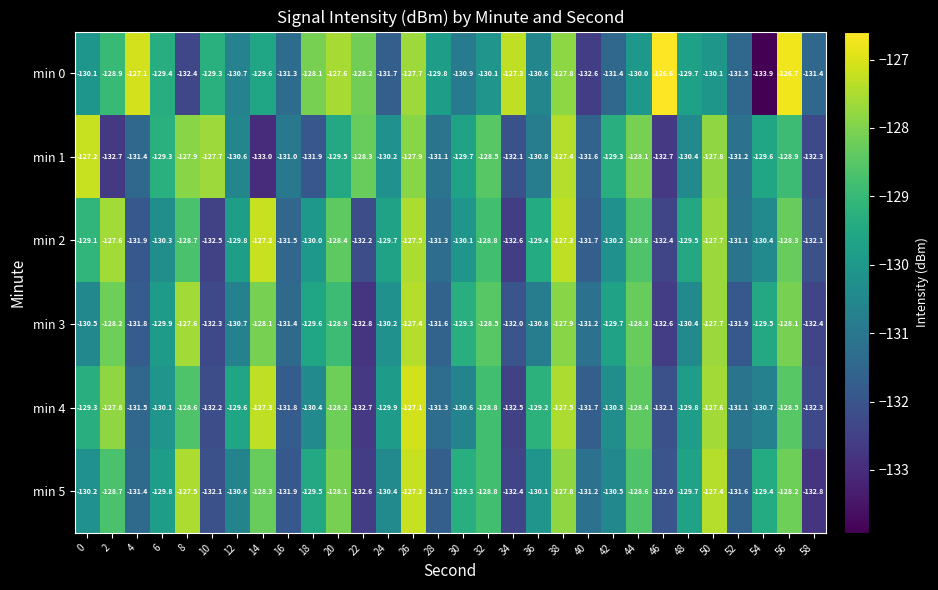

The value of min 2 at 2 is -127.6. True or false?

True